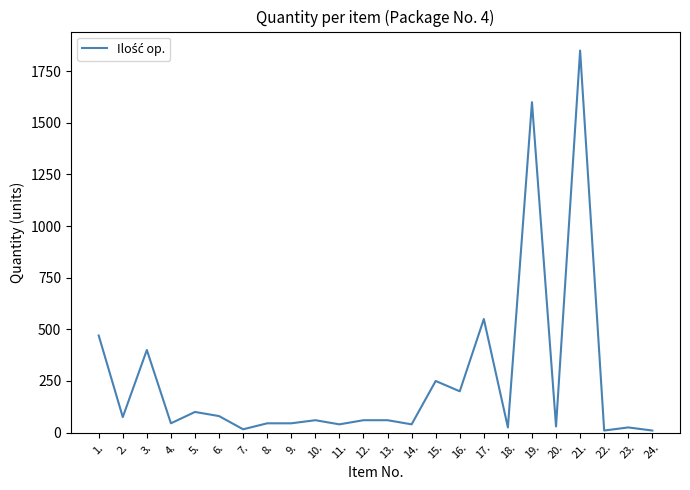

The value at 19. is 2474. True or false?

False